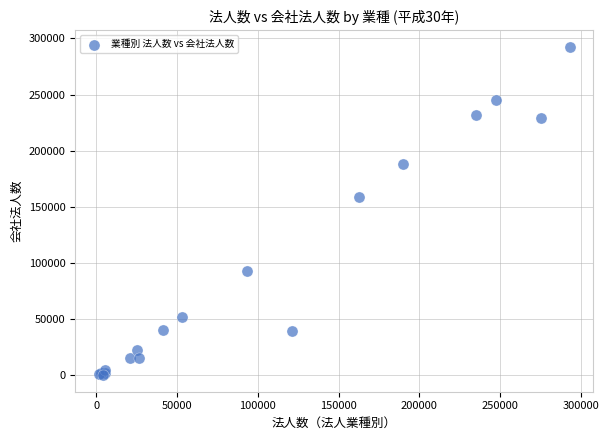

What Y value in the scatter plot is closest to 146260?

159150